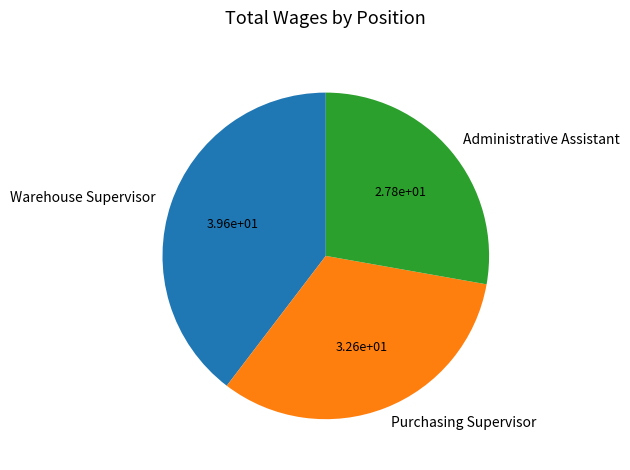

How many slices are in this pie chart?

3